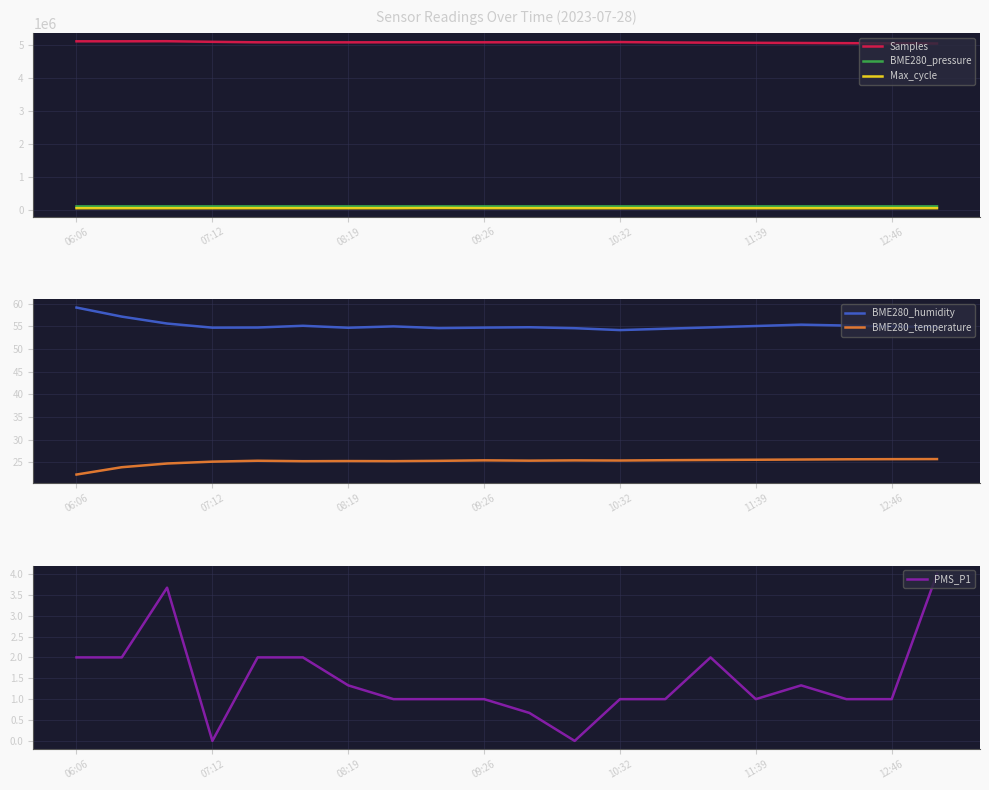

True or false: Samples and BME280_pressure cross at least once.

False